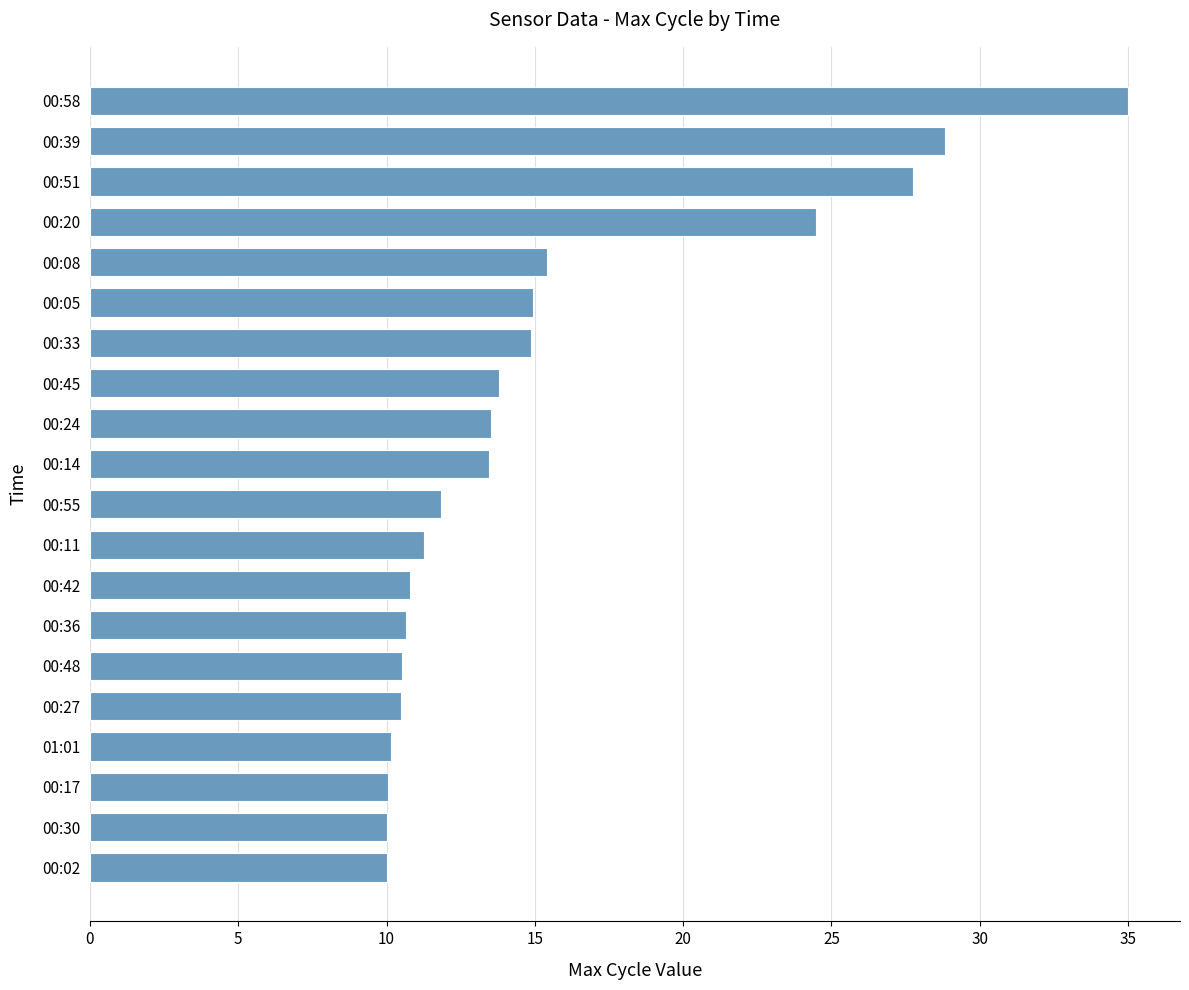

What is the ratio of the value at 00:08 to the value at 00:48?

1.5